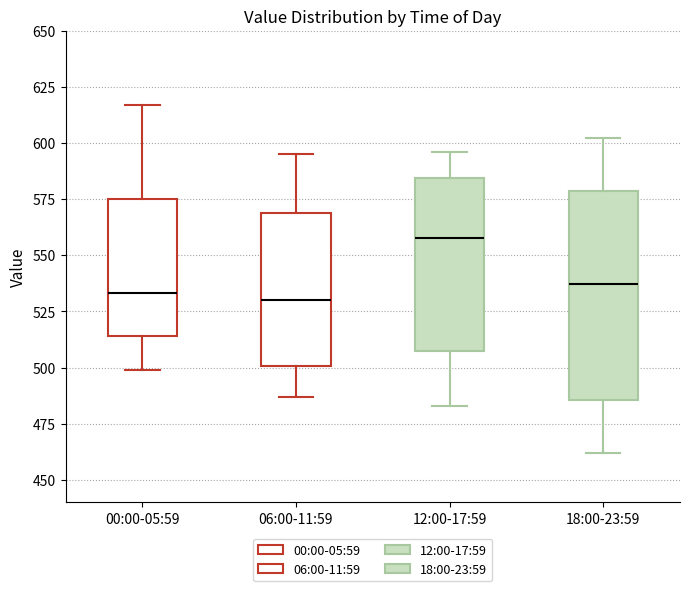

Which box is the tallest, from its lower edge to its upper edge?

18:00-23:59